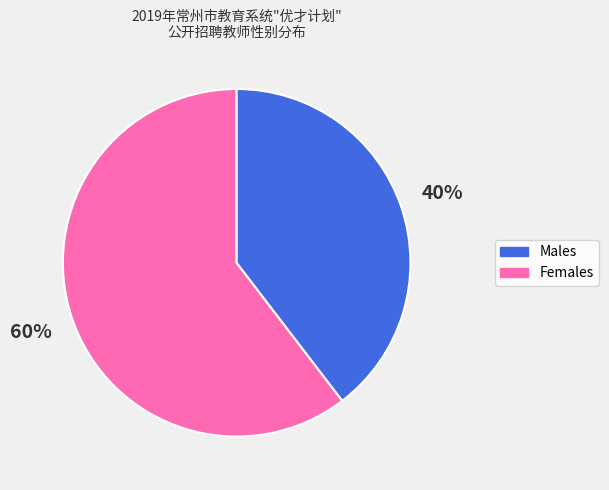

Is there any slice that represents more than half of the pie?

Yes